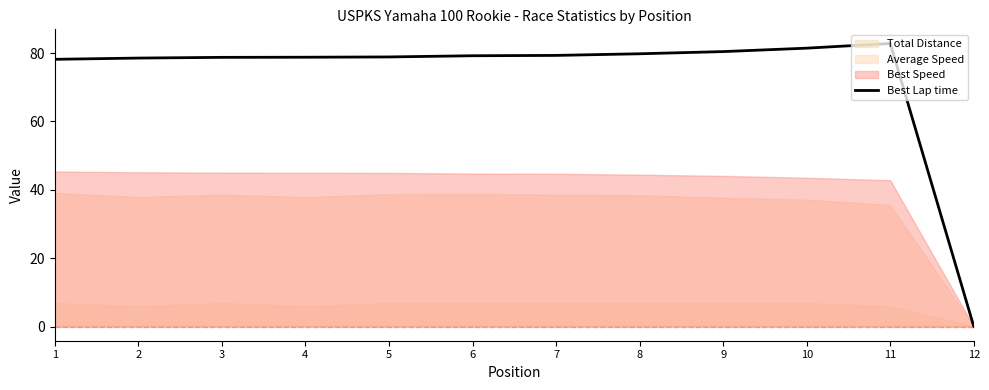

Is it true that the value at 2 is 16.9?

False